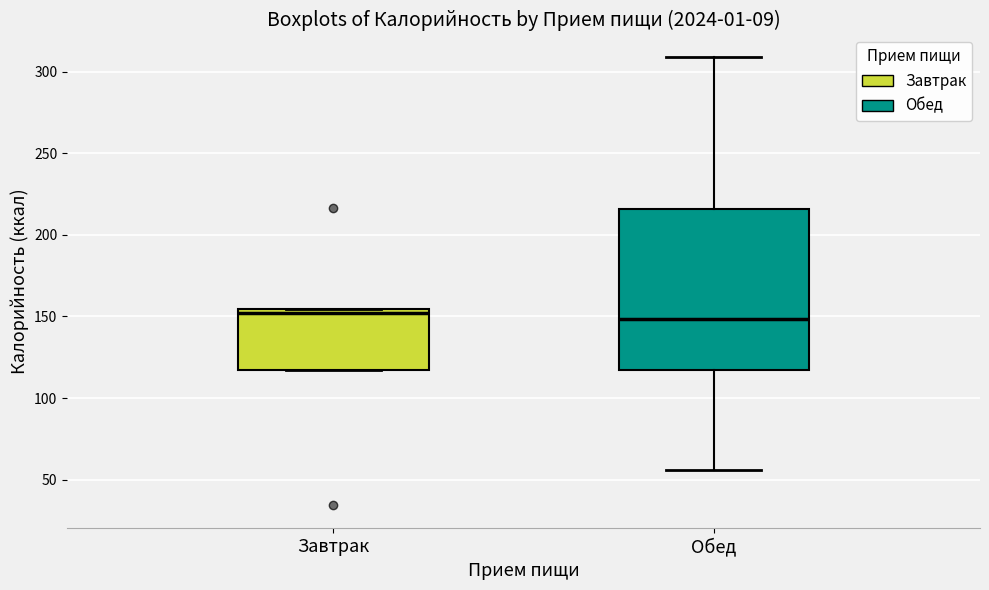

Where does the upper whisker of the box for Обед end on the y-axis? The values are not printed on the chart, so give them approximately, as read against the axis.

310